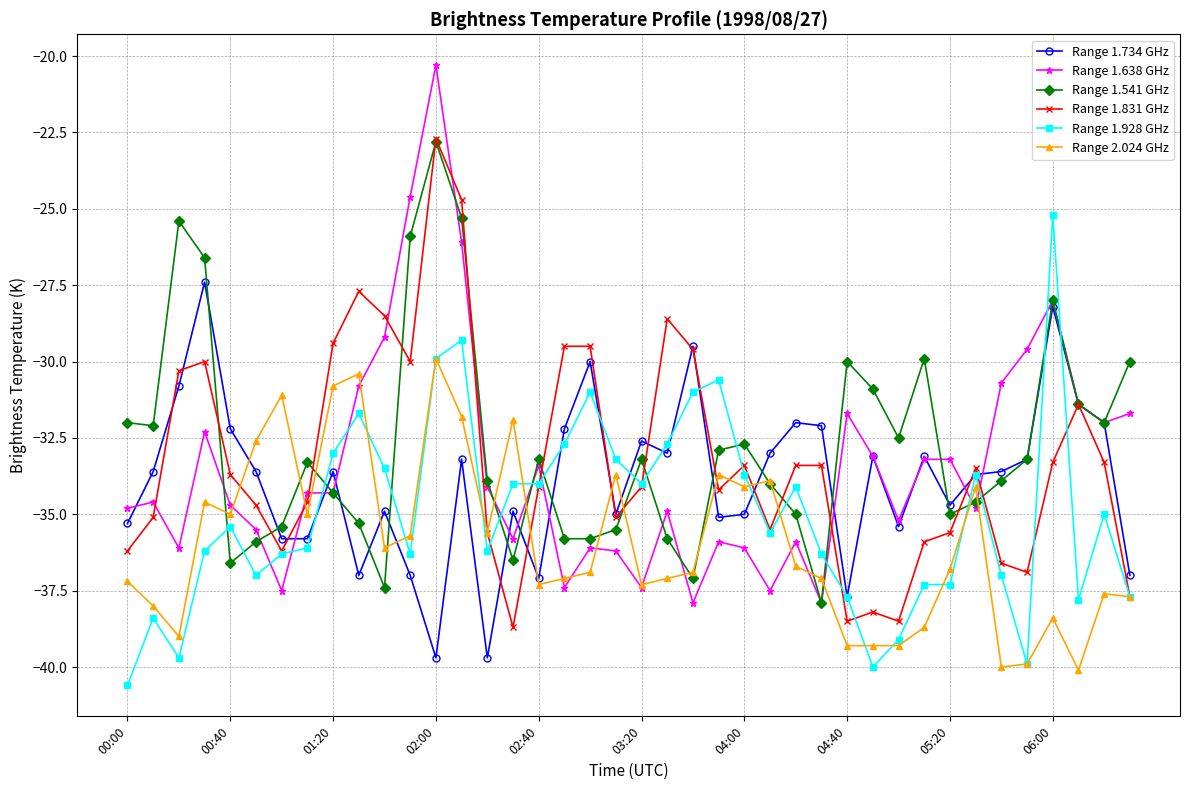

What is the value of the Range 1.734 GHz point at the 5th from the left?

-32.2